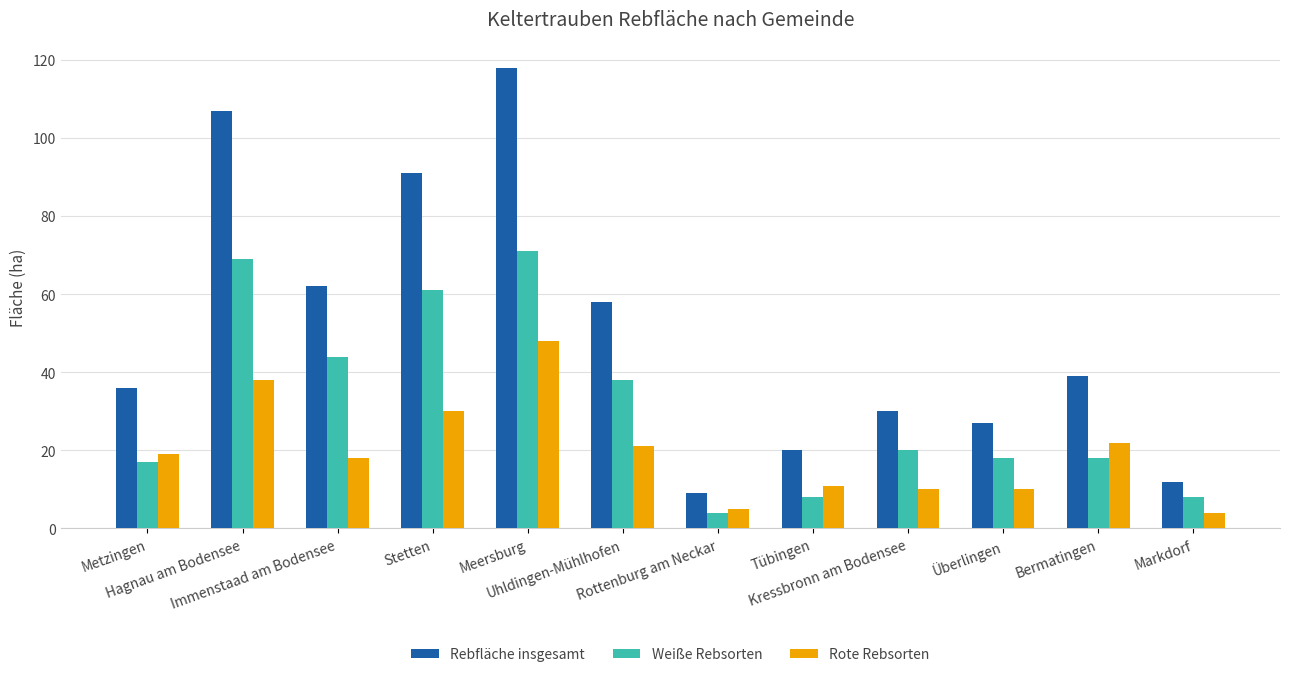

What position from the left is Kressbronn am Bodensee?

9